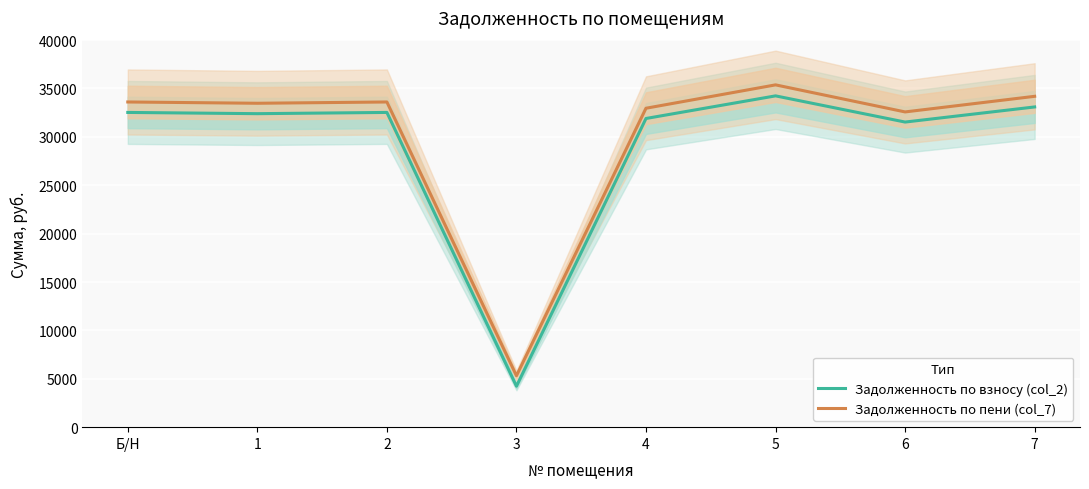

At which category is the sum across all series the highest?

5